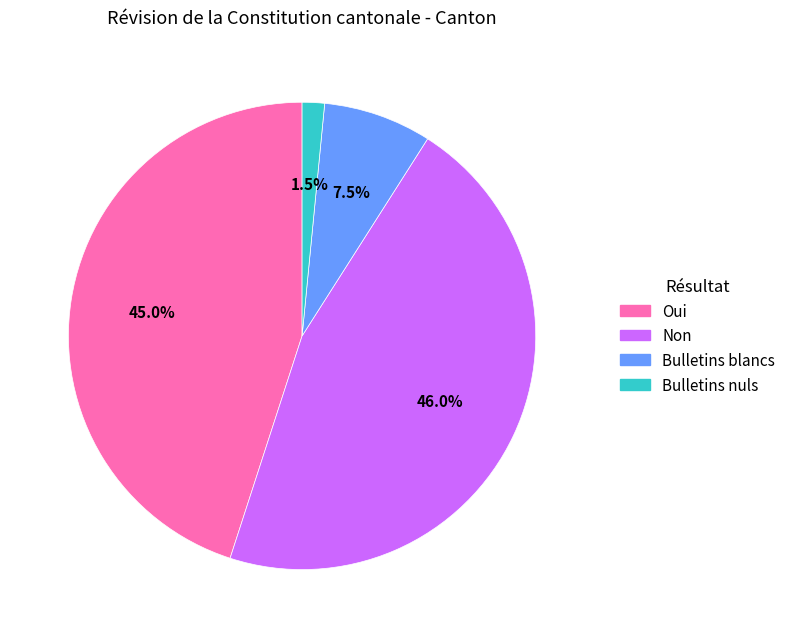

What percentage is NOT represented by Oui?

55.0%